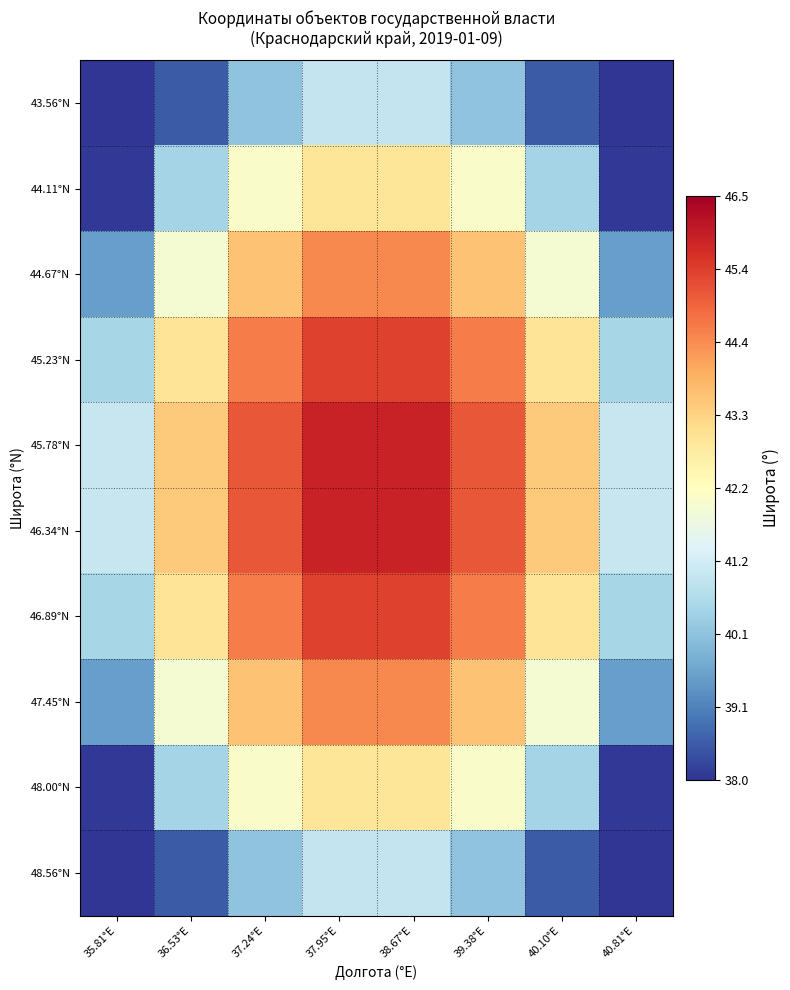

What is the minimum value shown in the chart?

36.1